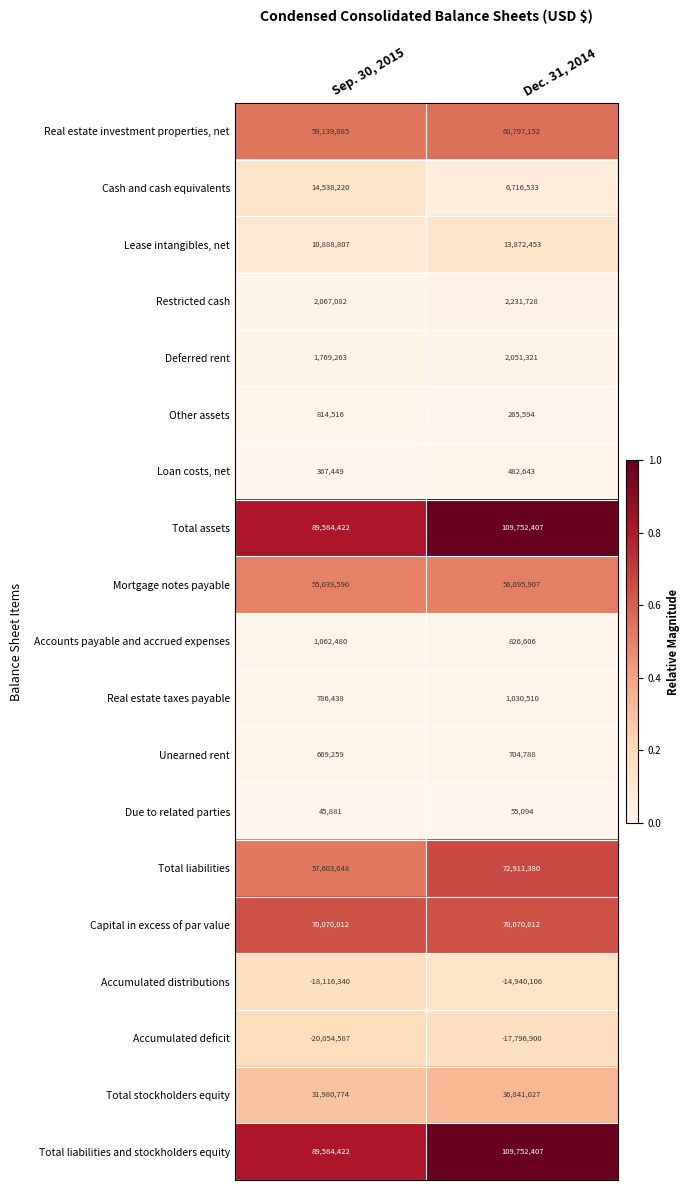

What is the difference between the highest and lowest values at Dec. 31, 2014?

127549307